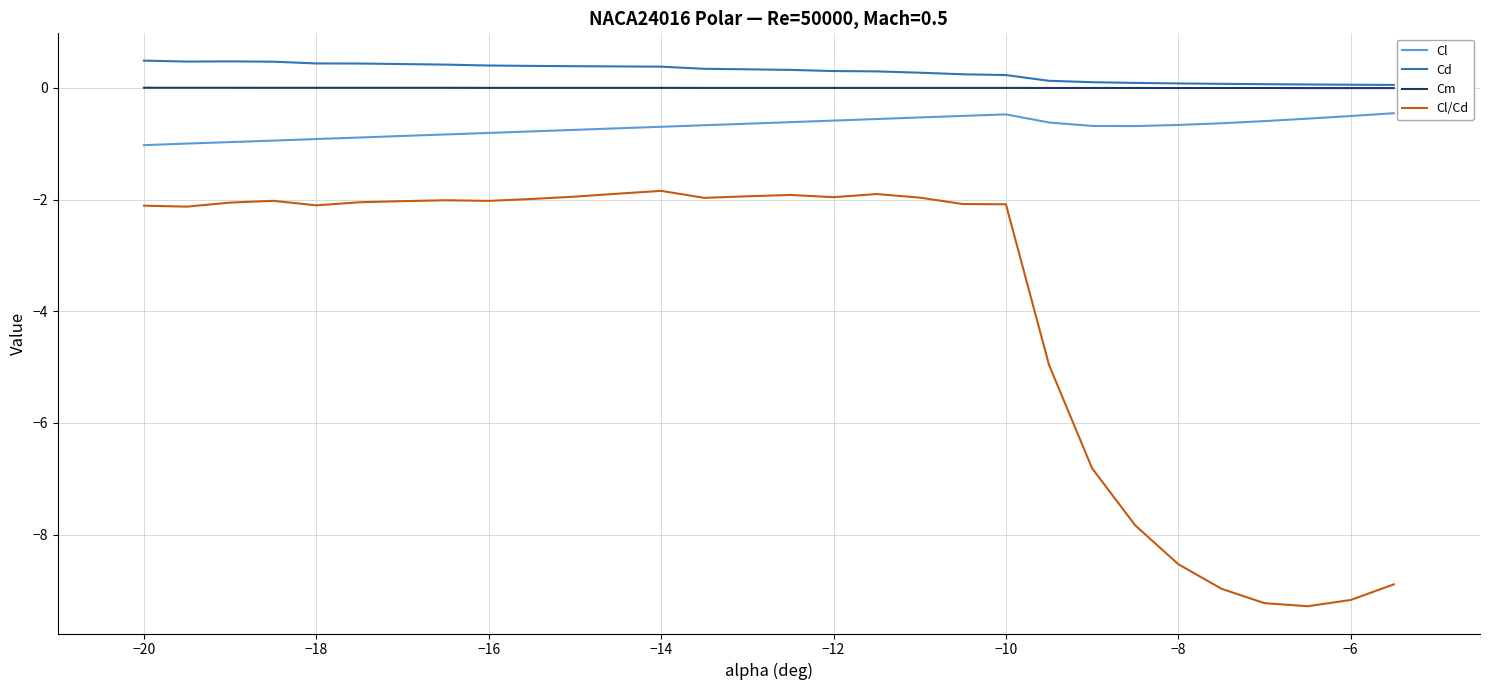

What is the sum of all Cd values?

8.6